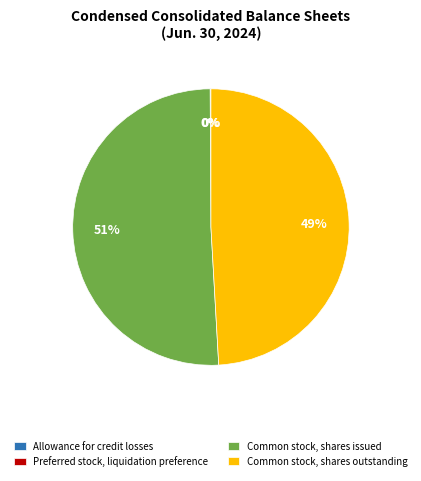

Approximately how many times larger is the value at Common stock, shares issued compared to Common stock, shares outstanding?

1.0